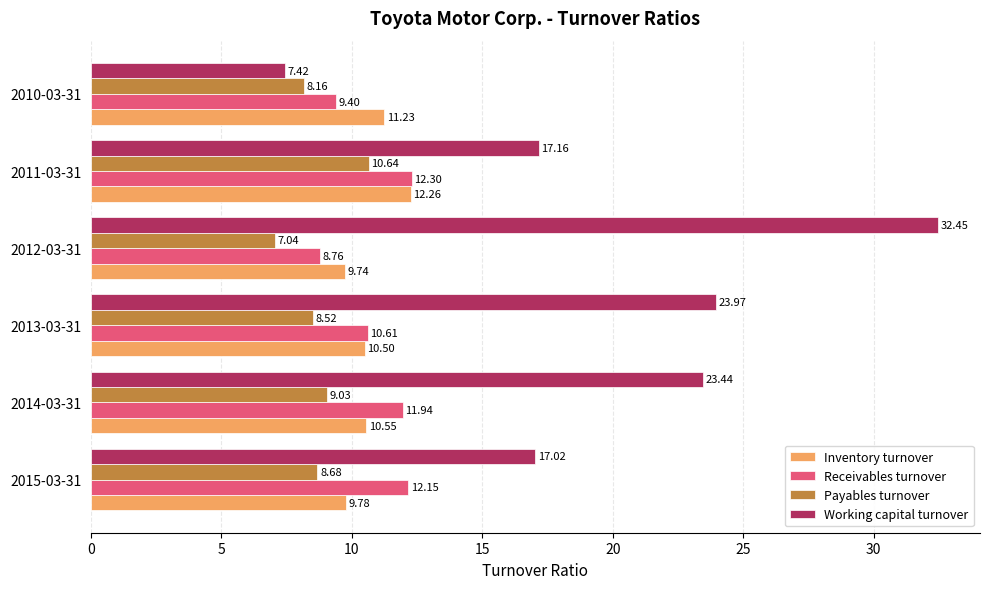

What is the average value of the Inventory turnover series?

10.7